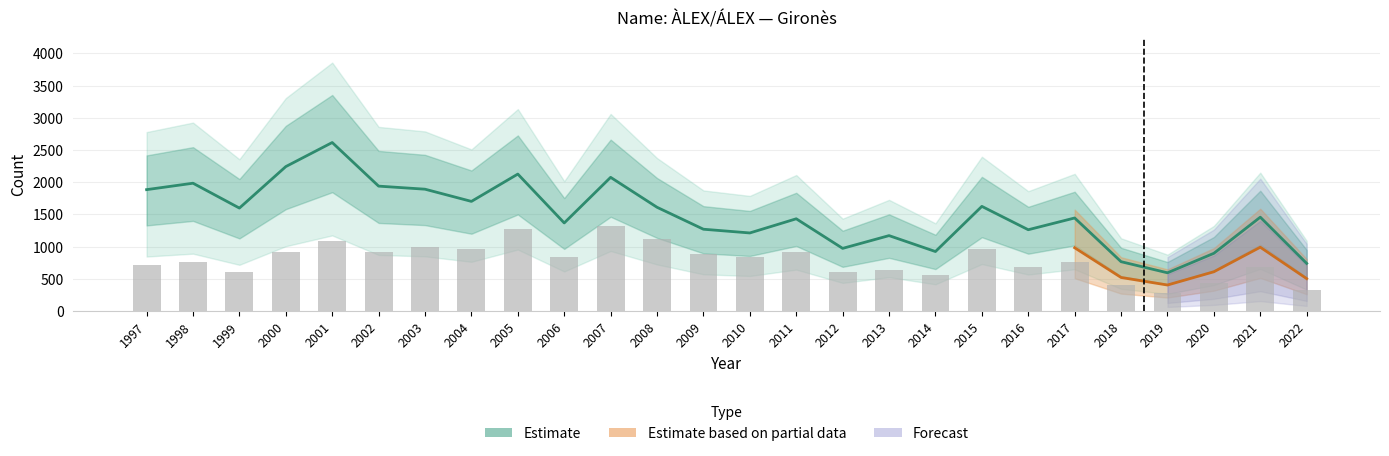

Reading right to left, transcribe all the data shown in this chart.

out. Total: 2022=739.4	2021=1457.0	2020=896.2	2019=593.6	2018=766.0	2017=1444.6	2016=1262.0	2015=1624.7	2014=923.5	2013=1170.8	2012=972.7	2011=1432.1	2010=1212.1	2009=1269.8	2008=1610.7	2007=2075.6	2006=1367.3	2005=2126.3	2004=1702.0	2003=1891.5	2002=1939.1	2001=2616.1	2000=2242.5	1999=1598.2	1998=1984.3	1997=1884.5
Frequency: 2022=320.0	2021=680.0	2020=440.0	2019=280.0	2018=400.0	2017=760.0	2016=680.0	2015=960.0	2014=560.0	2013=640.0	2012=600.0	2011=920.0	2010=840.0	2009=880.0	2008=1120.0	2007=1320.0	2006=840.0	2005=1280.0	2004=960.0	2003=1000.0	2002=920.0	2001=1080.0	2000=920.0	1999=600.0	1998=760.0	1997=720.0